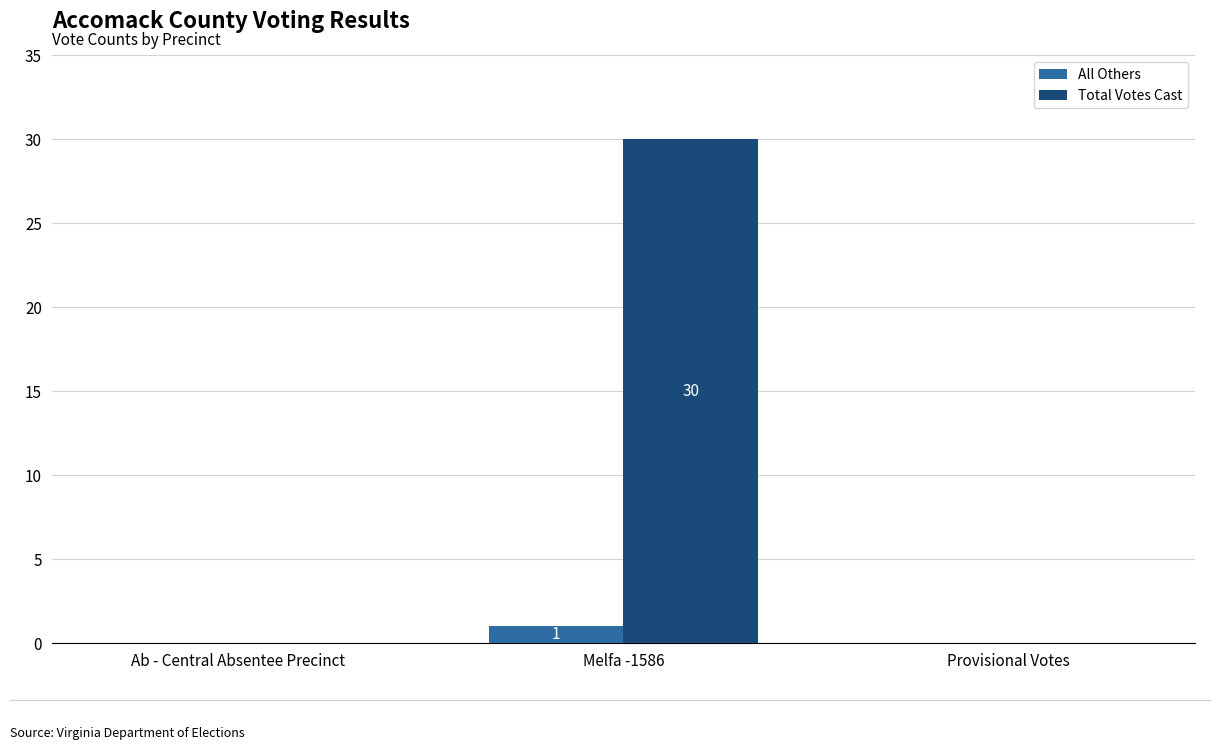

The Total Votes Cast series shows 10 at Melfa -1586. True or false?

False